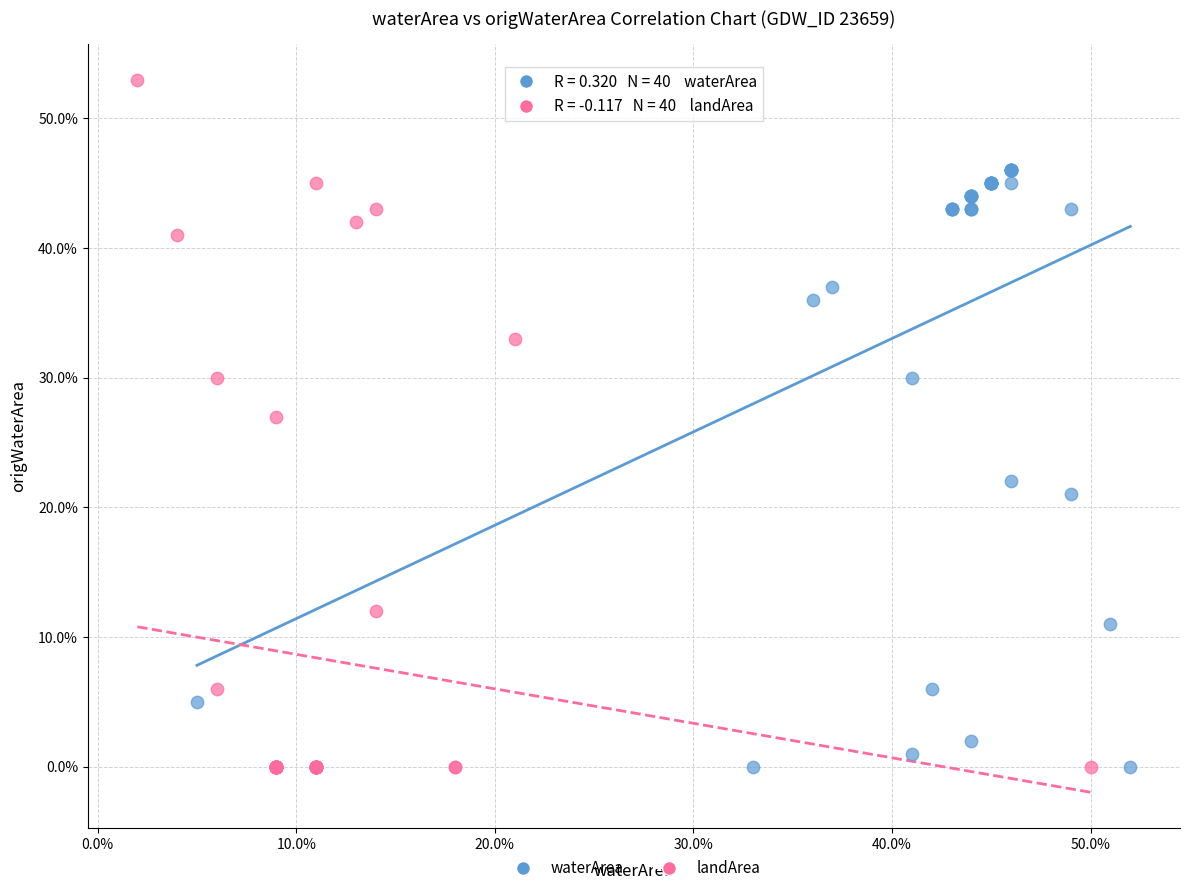

What are all the series names shown in the legend?

waterArea, landArea